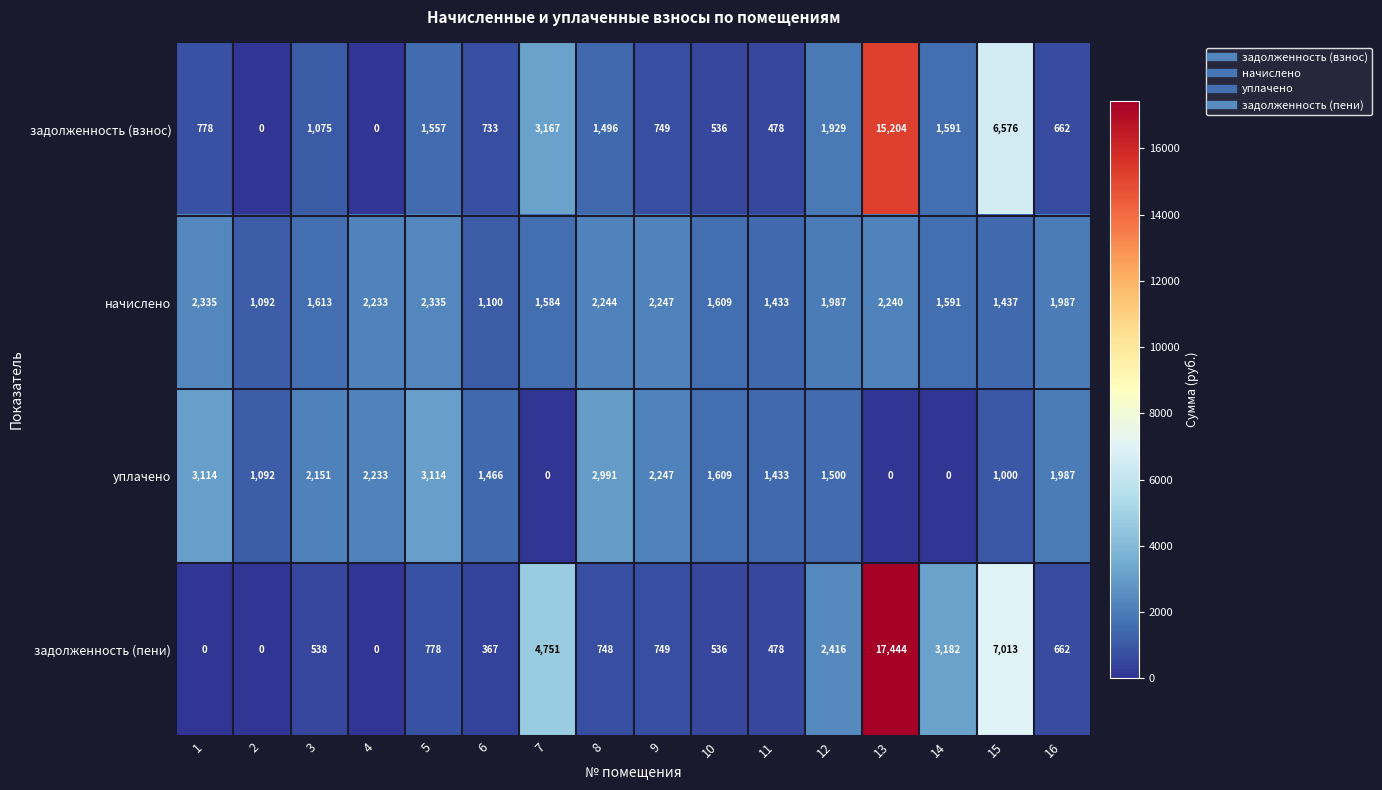

Is it true that задолженность (пени) equals 899 at 12?

False